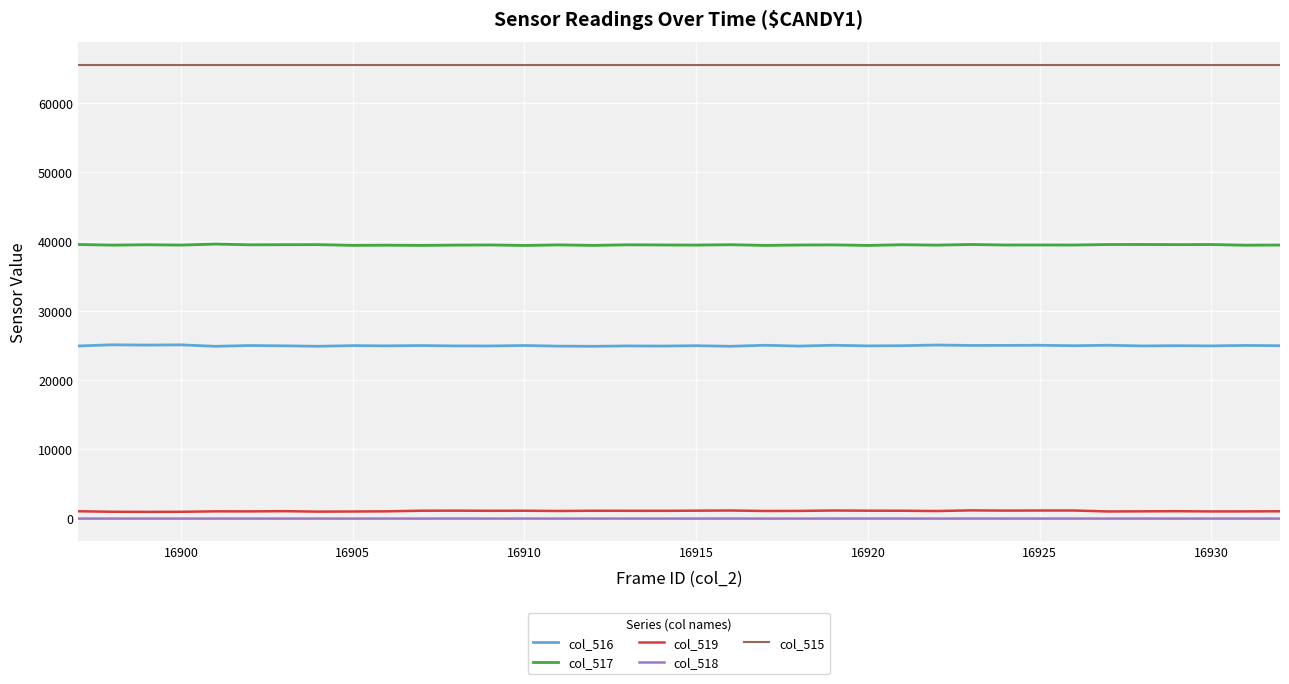

Which series has the largest total across all categories?

col_515